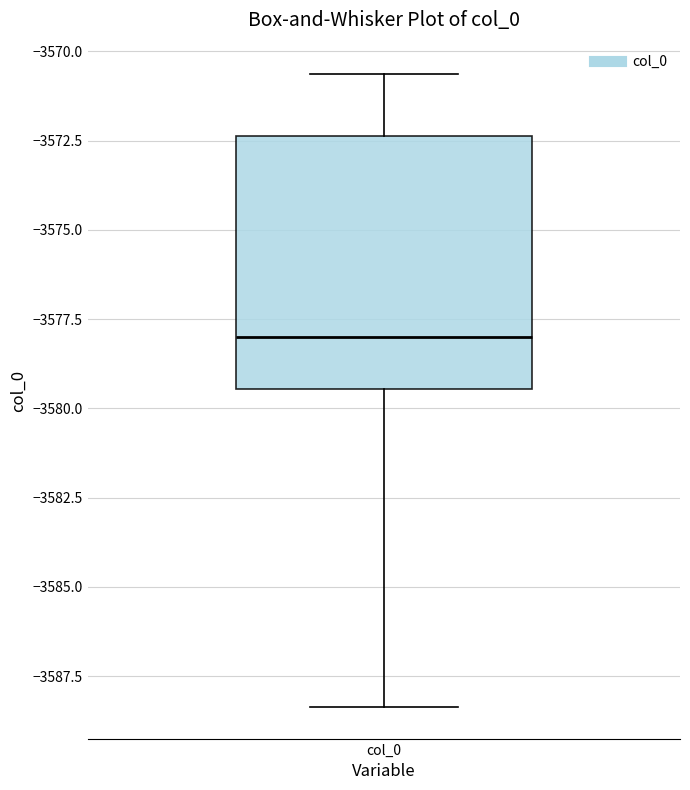

Where is the lower edge of the box for col_0 on the y-axis? The values are not printed on the chart, so give them approximately, as read against the axis.

-3579.5